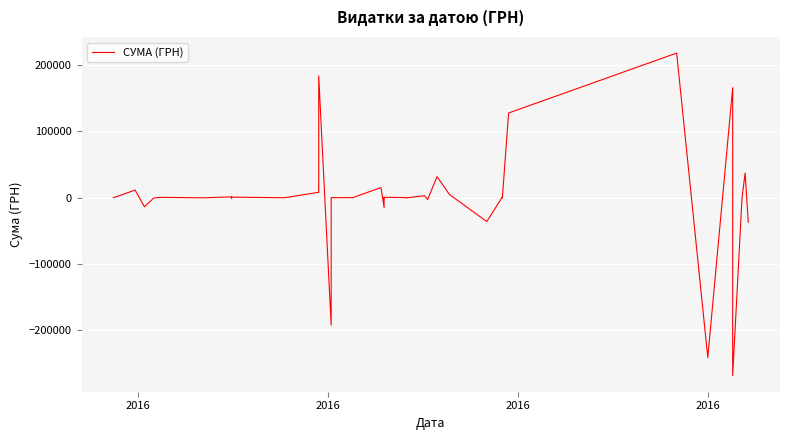

True or false: the data has more than 2 interior local peaks.

True